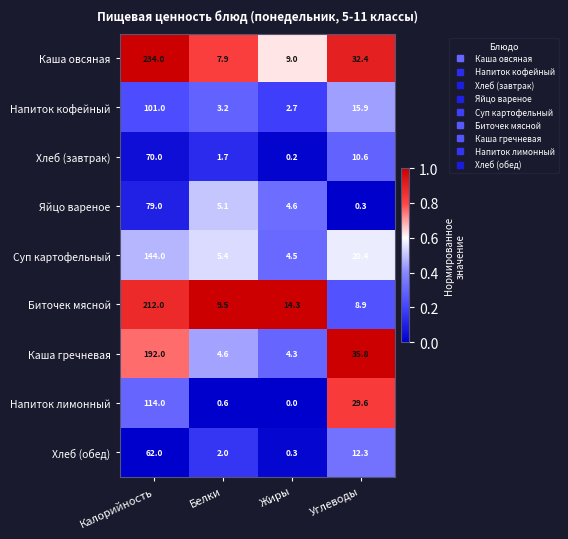

List the series in order of their peak value, lowest first.

Хлеб (обед), Хлеб (завтрак), Яйцо вареное, Напиток кофейный, Напиток лимонный, Суп картофельный, Каша гречневая, Биточек мясной, Каша овсяная